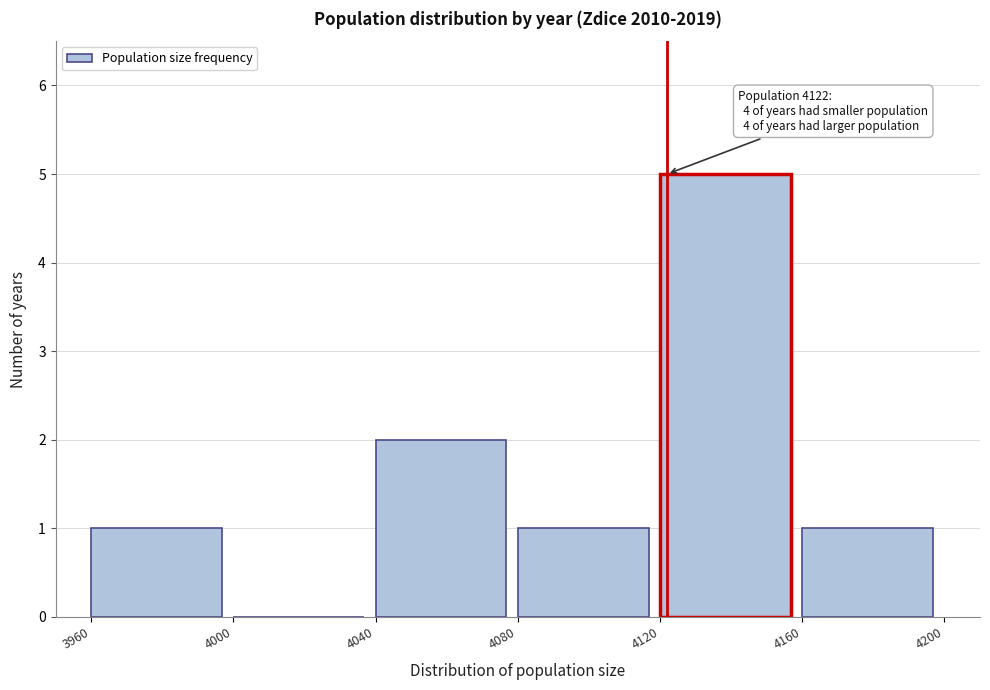

Which range on the x-axis has the tallest bar?

4120 to 4160